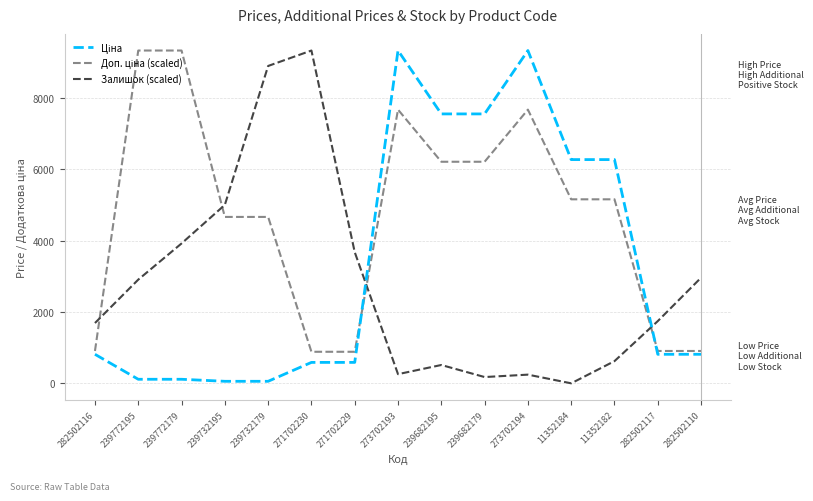

What is the total value across all series at 282502117?

3461.8